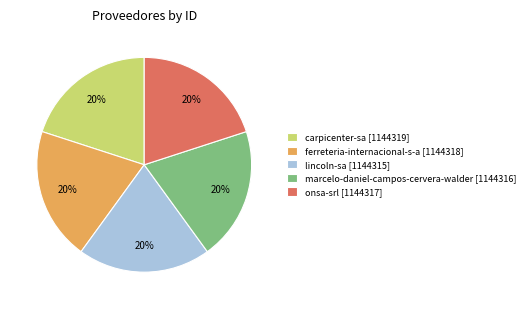

Combined, do ferreteria-internacional-s-a [1144318] and marcelo-daniel-campos-cervera-walder [1144316] account for over 50%?

No